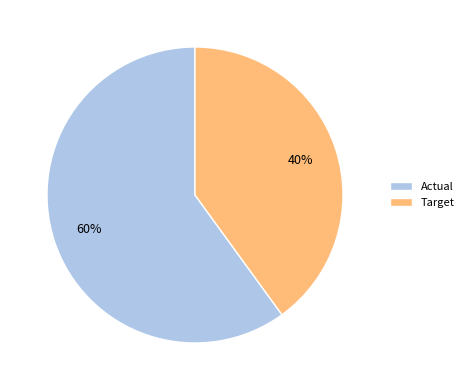

Which slice is the largest?

Actual